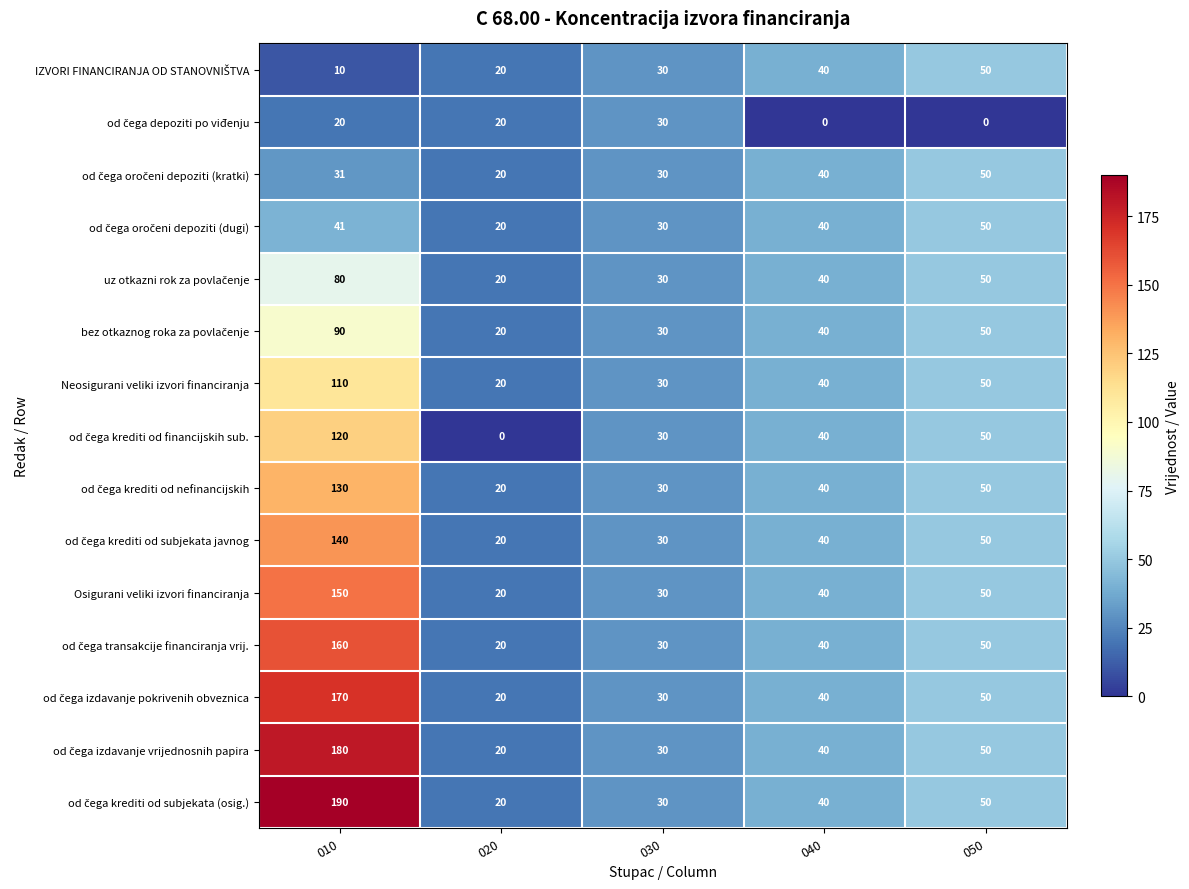

What is the difference between the Neosigurani veliki izvori financiranja values at 010 and 050?

60